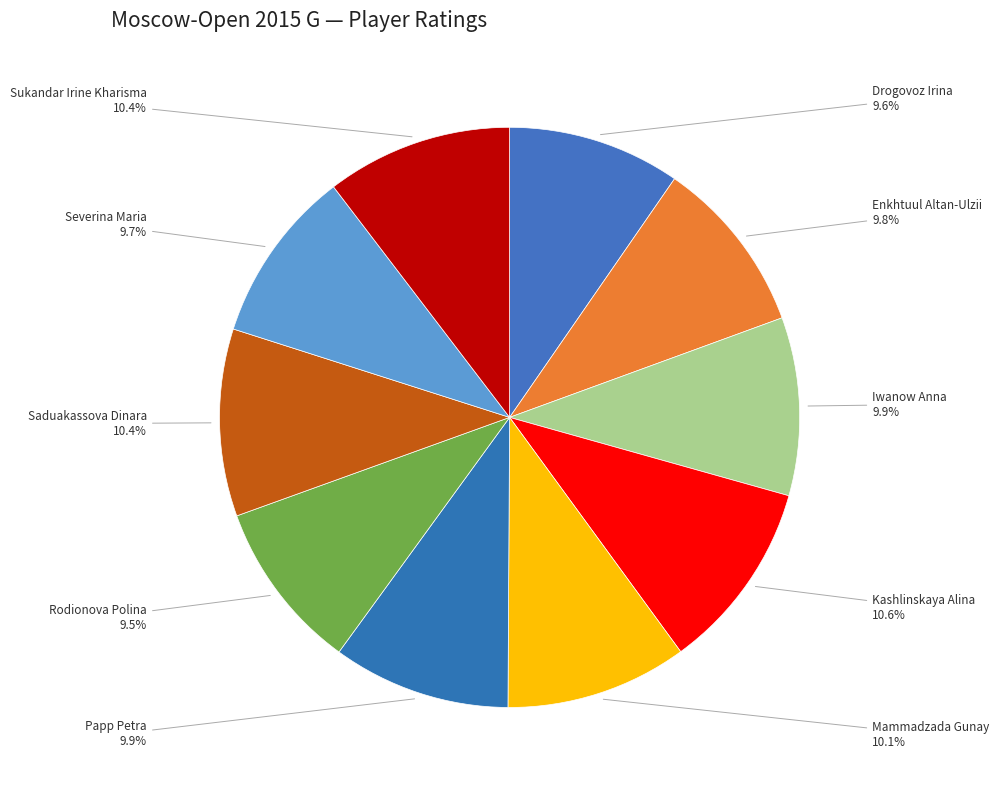

Between Enkhtuul Altan-Ulzii and Kashlinskaya Alina, which is larger?

Kashlinskaya Alina